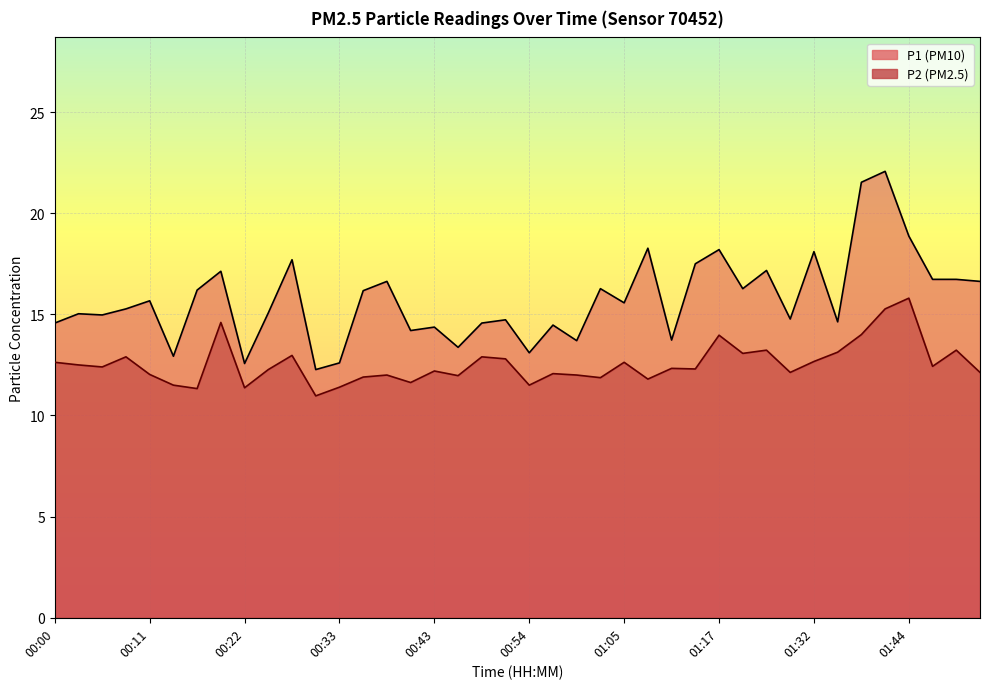

At which label does P1 first exceed 15?

00:03